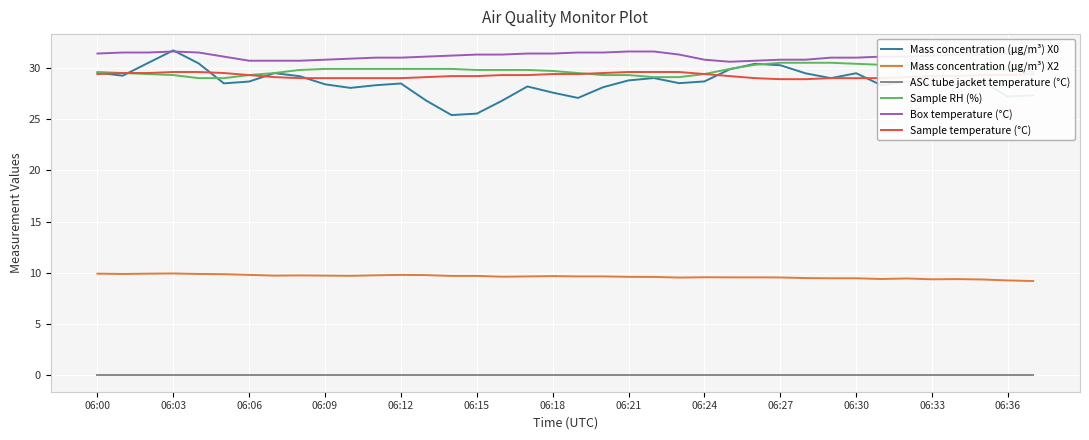

Which series has the largest range (max minus min)?

Mass concentration (μg/m³) X0